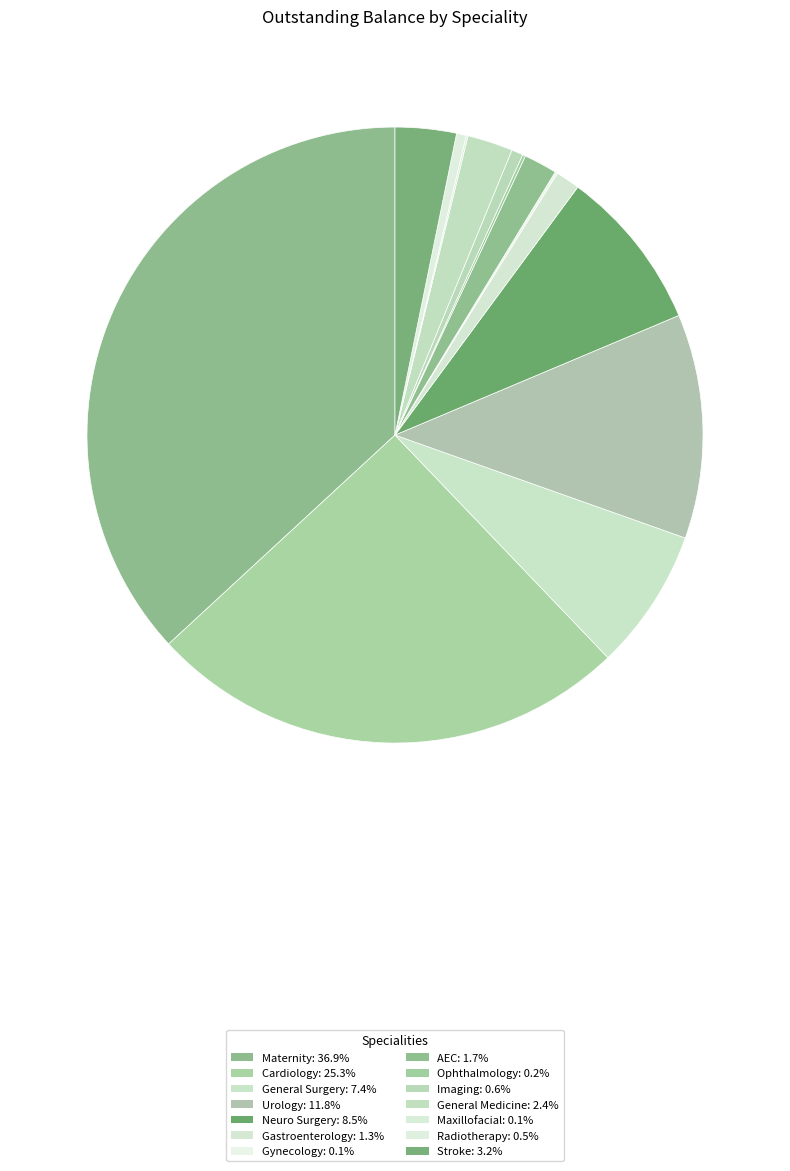

Which category has the smallest portion of the pie?

Maxillofacial